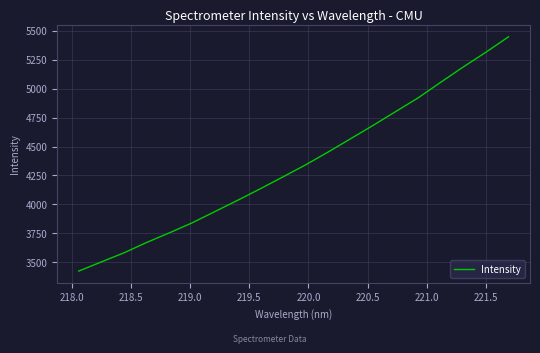

How many lines are shown in the chart?

1